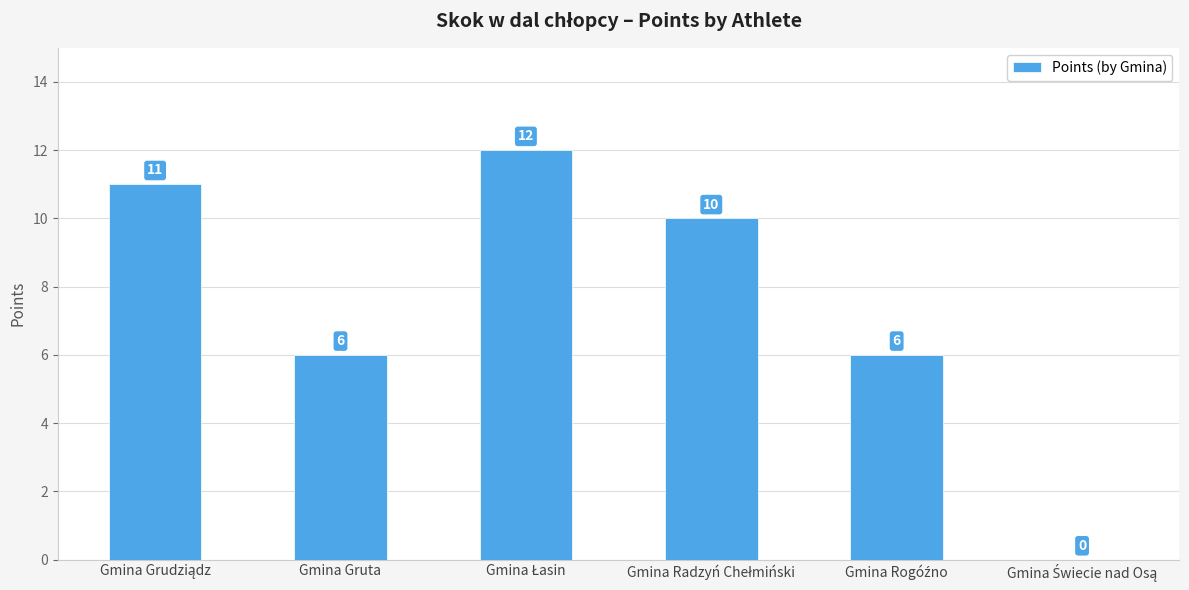

Reading left to right, what are all the values shown in this chart?

11	6	12	10	6	0